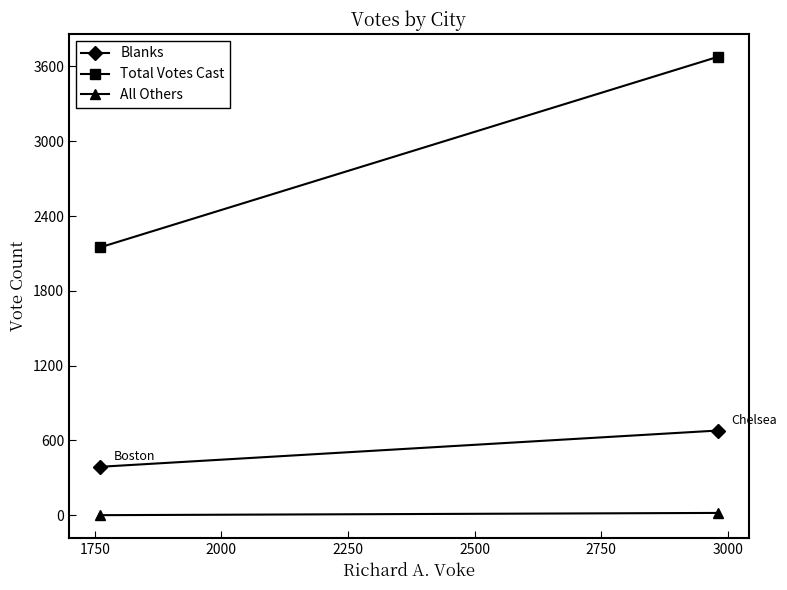

The value of Total Votes Cast at 1750 is 1210. True or false?

False